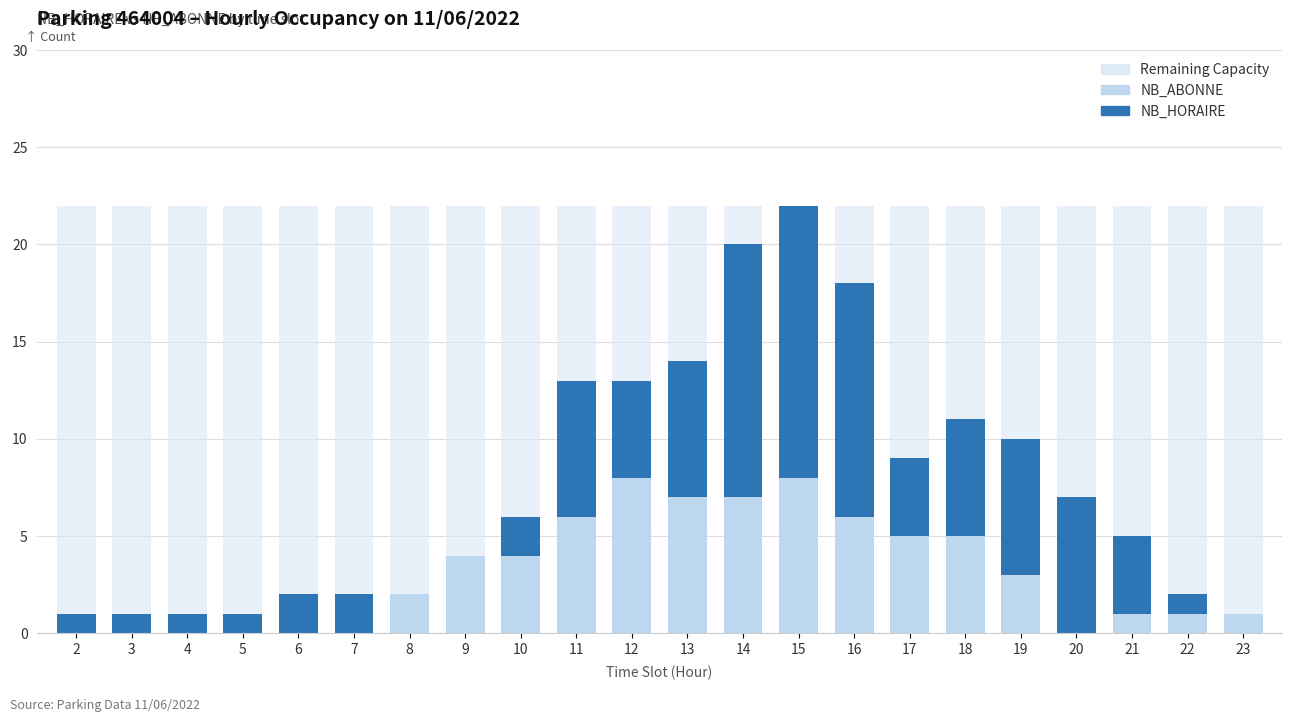

What are all the series names shown in the legend?

Remaining Capacity, NB_ABONNE, NB_HORAIRE